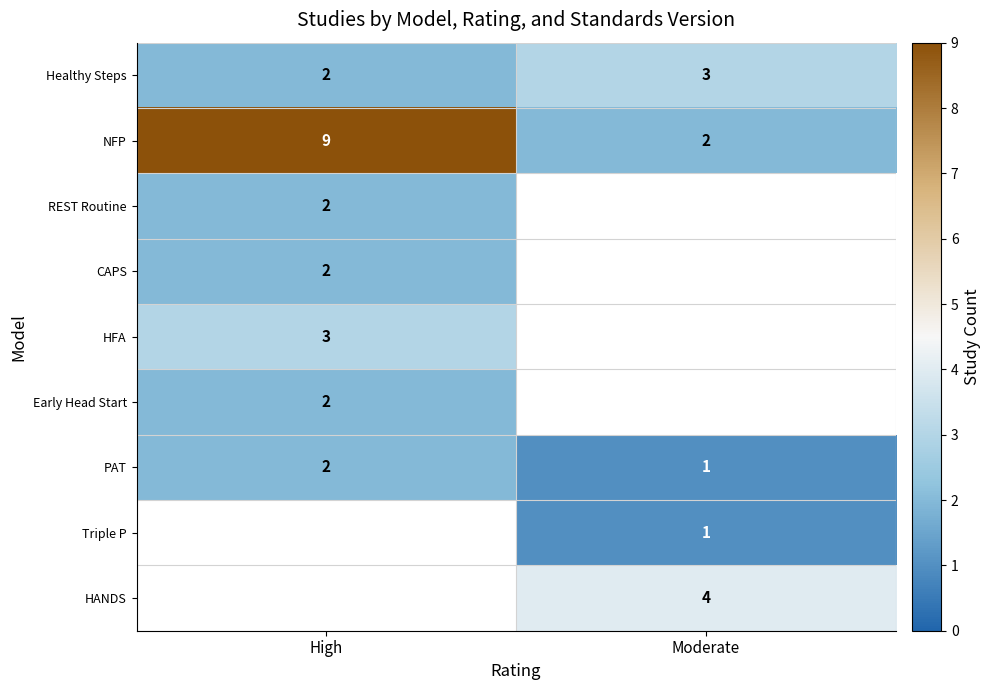

True or false: NFP has a value of 2 at Moderate.

True